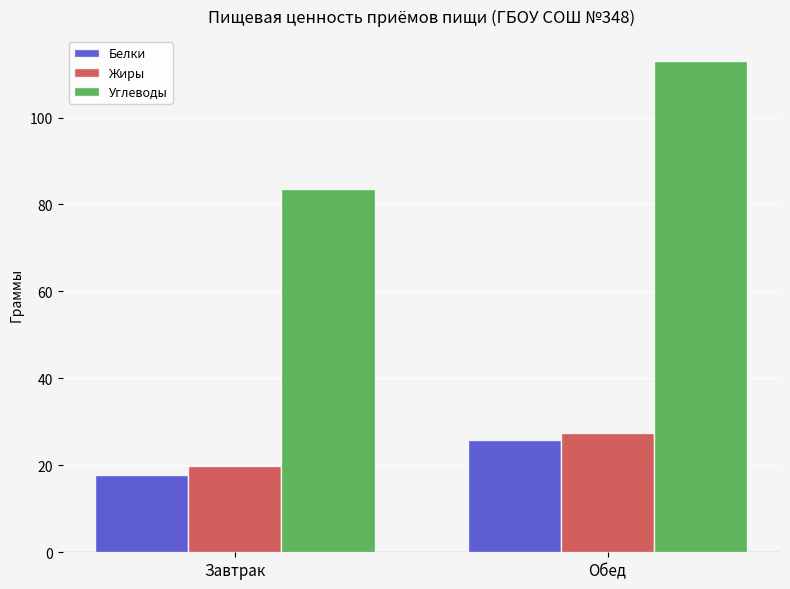

At Обед, list the series in order from smallest to largest.

Белки, Жиры, Углеводы